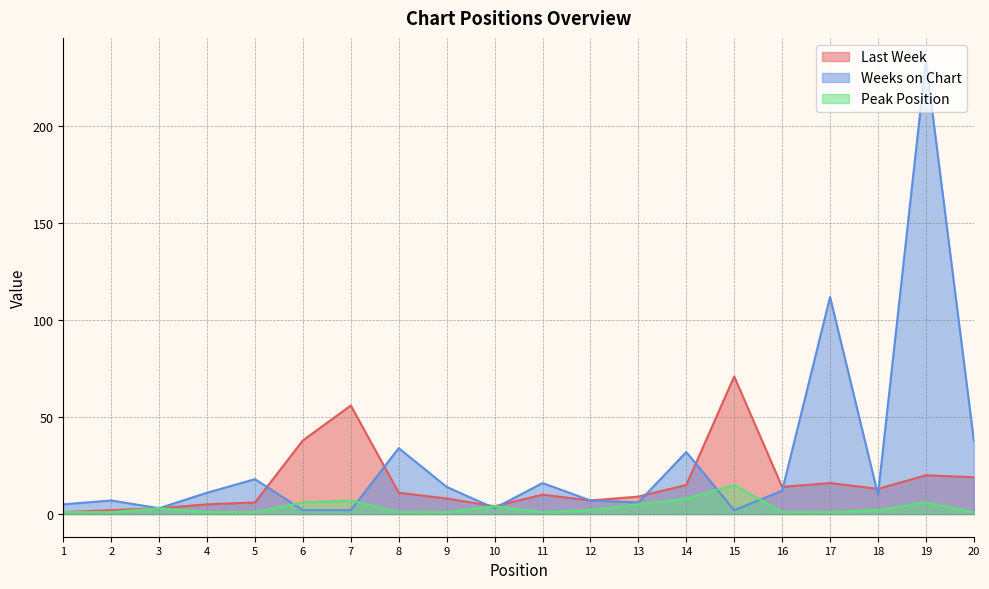

Reading left to right, what are all the values shown in this chart?

Last Week: 1	2	3	5	6	38	56	11	8	4	10	7	9	15	71	14	16	13	20	19
Weeks on Chart: 5	7	3	11	18	2	2	34	14	3	16	7	6	32	2	12	112	10	234	38
Peak Position: 1	1	3	1	1	6	7	1	1	4	1	2	5	8	15	1	1	2	6	1